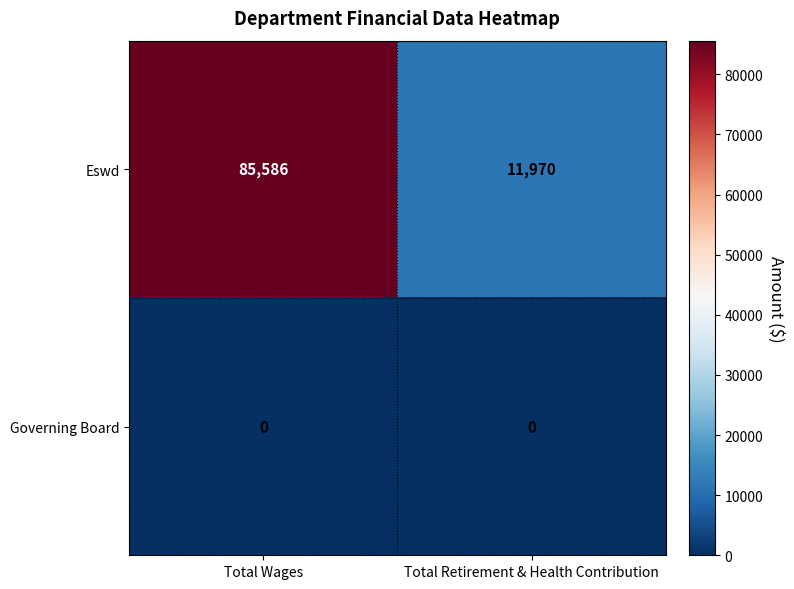

List the series in order of their peak value, highest first.

Eswd, Governing Board